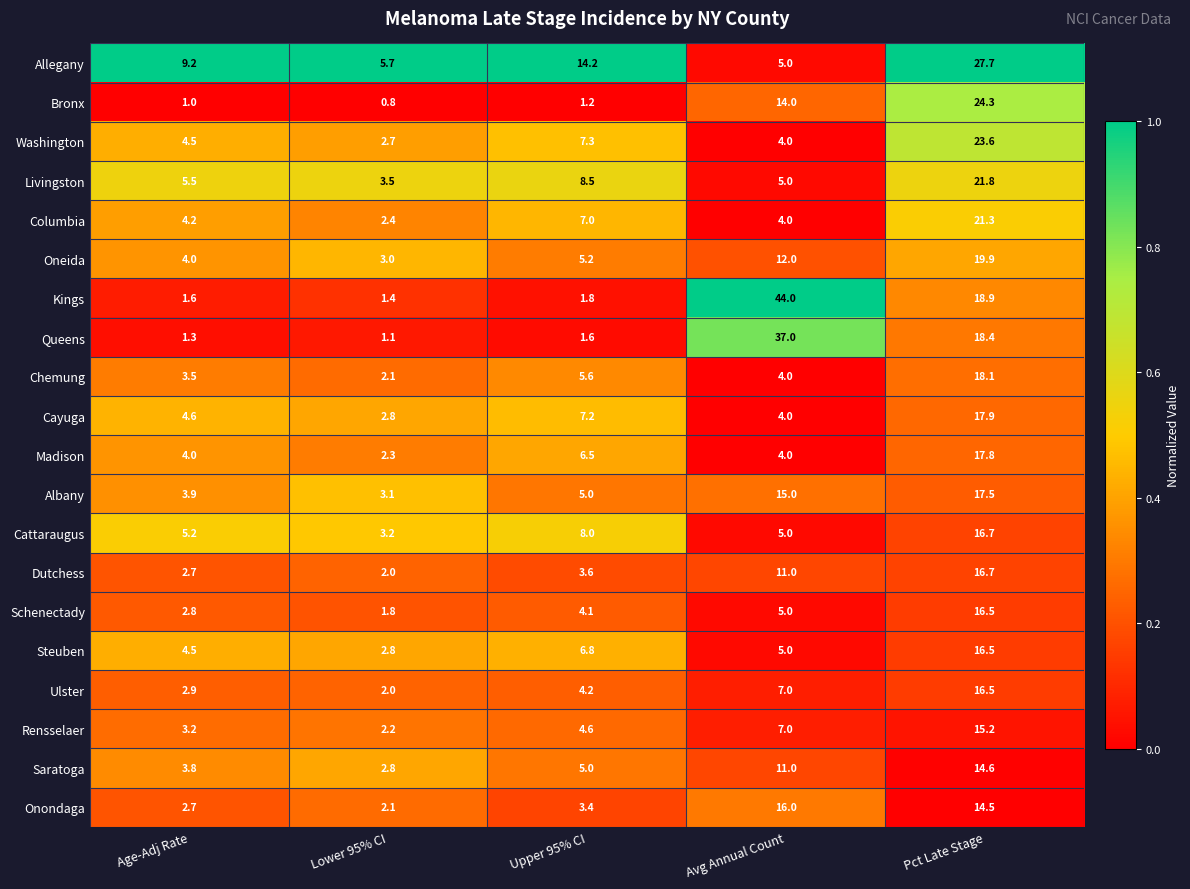

What value does the Oneida series have at Lower 95% CI?

3.0